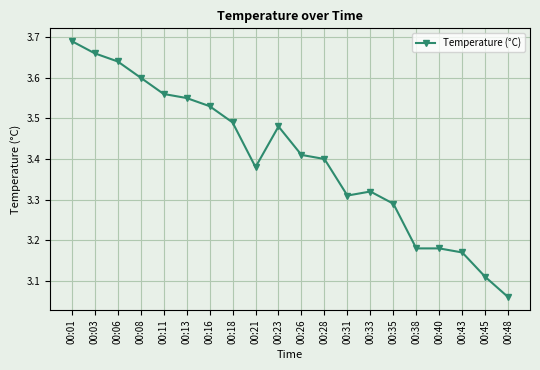

Approximately how many times larger is the value at 00:26 compared to 00:03?

0.9